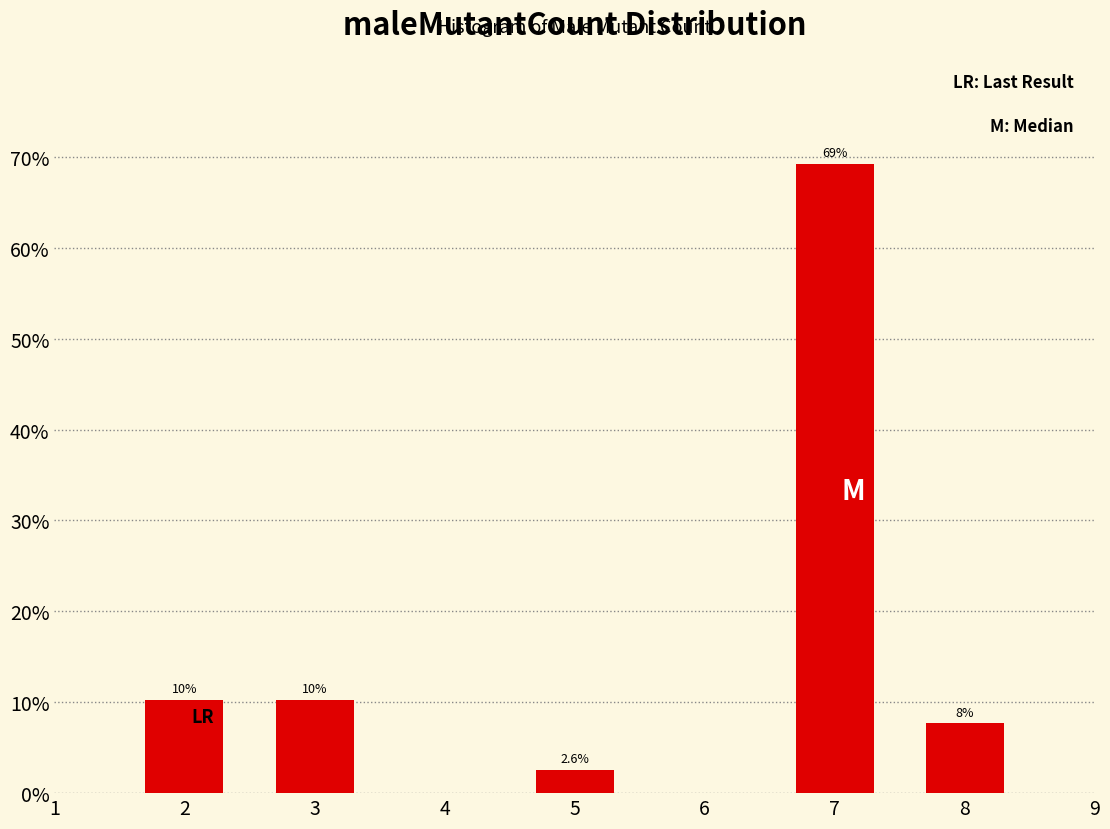

Does the chart contain any negative values?

No